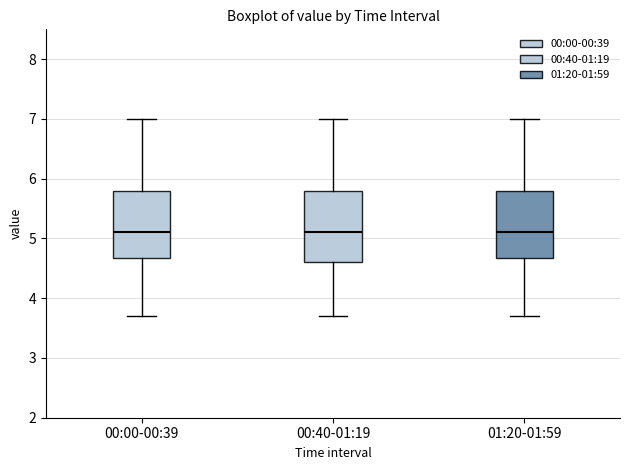

Reading left to right, transcribe this box plot: for each box, give where its median line is, the range the box spans, and where its two whiskers end, as read against the y-axis. The values are not printed on the chart, so give them approximately, as read against the axis.

00:00-00:39: median 5.1, box 4.7 to 5.8, whiskers 3.7 to 7.0
00:40-01:19: median 5.1, box 4.6 to 5.8, whiskers 3.7 to 7.0
01:20-01:59: median 5.1, box 4.7 to 5.8, whiskers 3.7 to 7.0